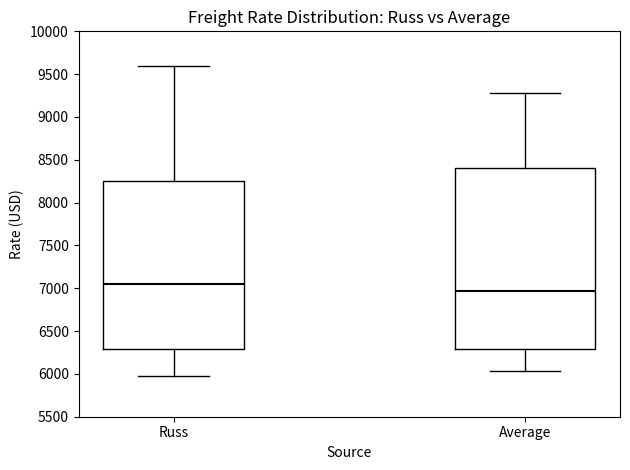

Where does the lower whisker of the box for Average end on the y-axis? The values are not printed on the chart, so give them approximately, as read against the axis.

6050